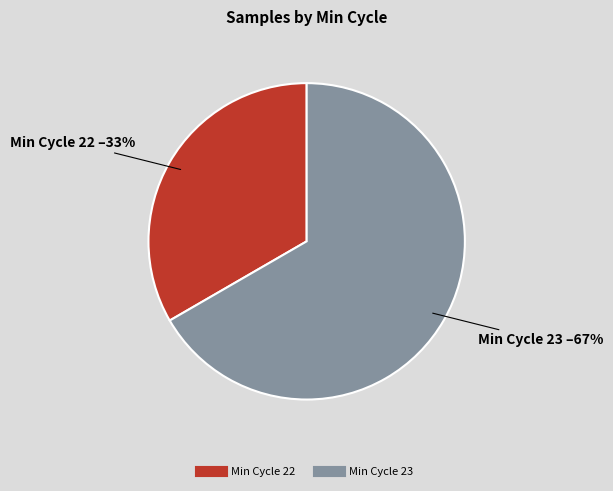

To the nearest percent, what is the average slice percentage?

50%